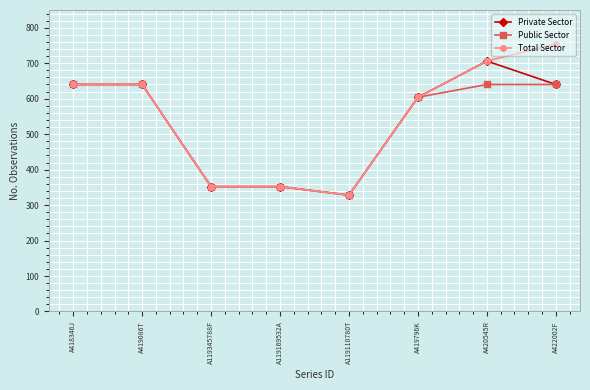

What is the difference between the Public Sector values at A119110780T and A419796K?

276